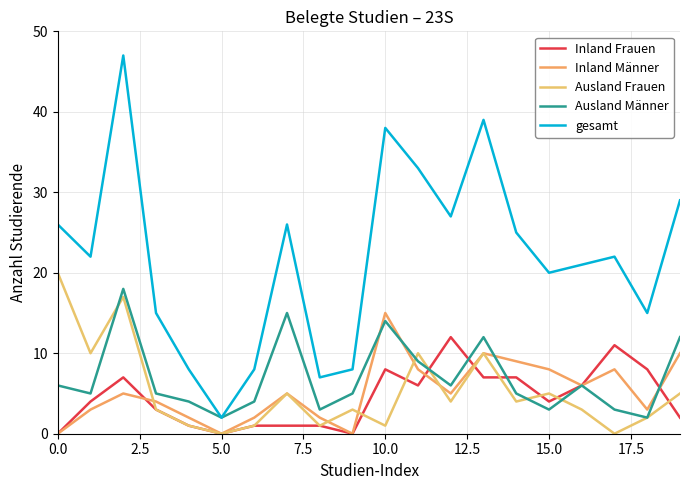

How many lines are shown in the chart?

5